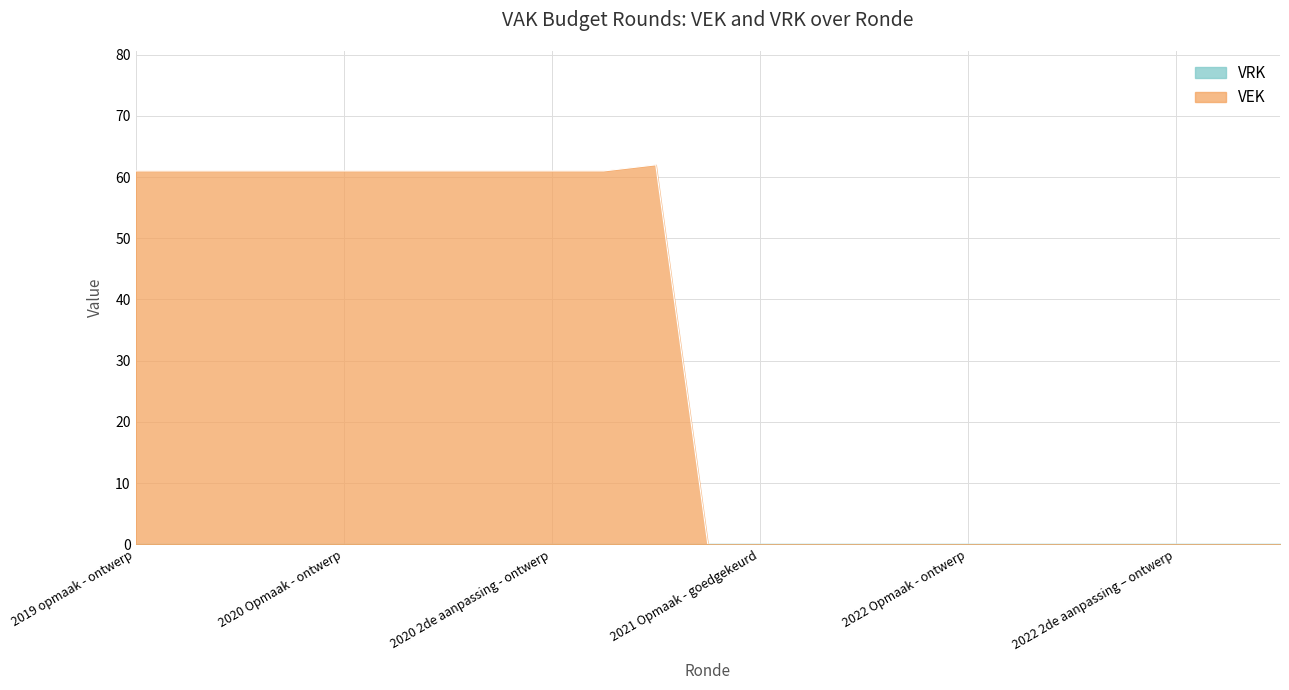

Which series has the widest spread of values?

VEK